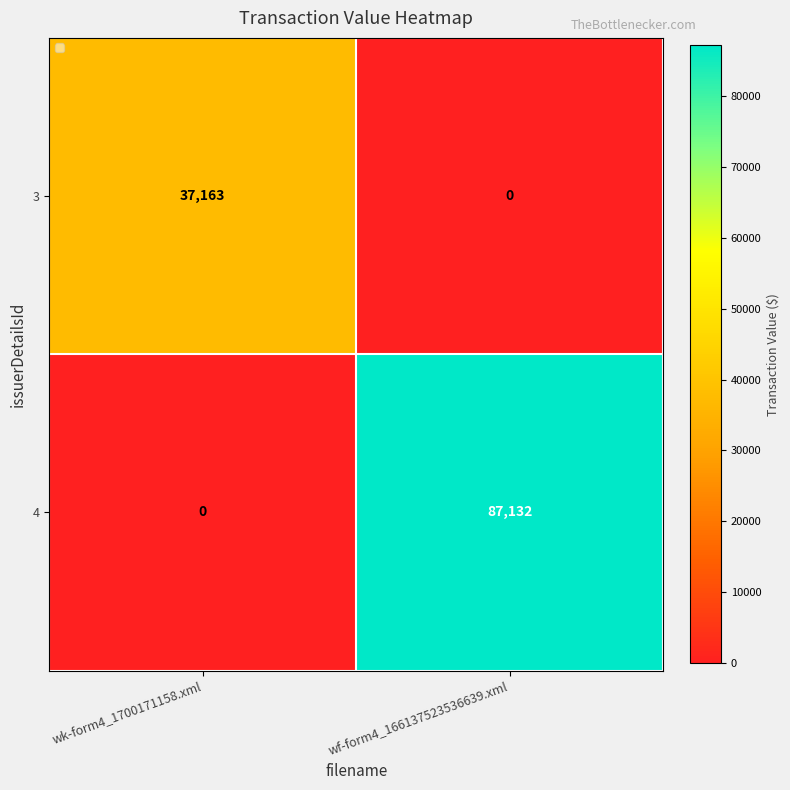

List the series in order of their overall mean, lowest first.

3, 4